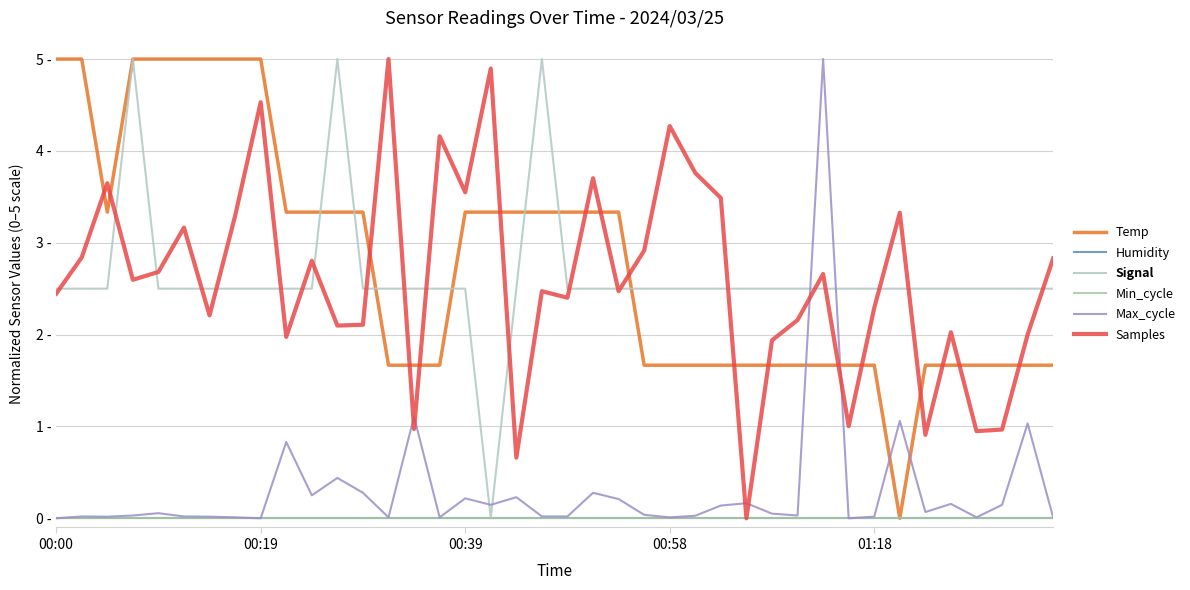

Does the chart have visible grid lines?

Yes